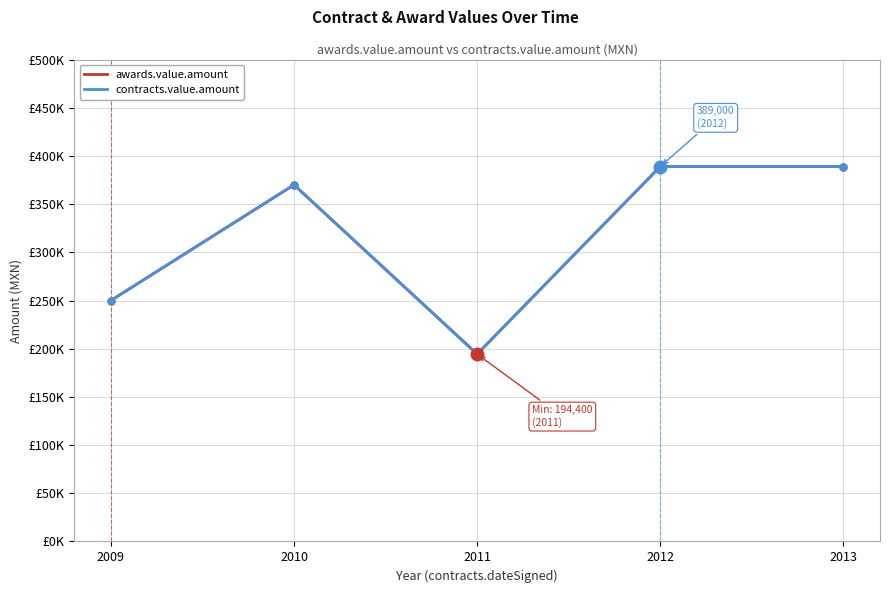

Between 2010 and 2009, which is larger?

2010